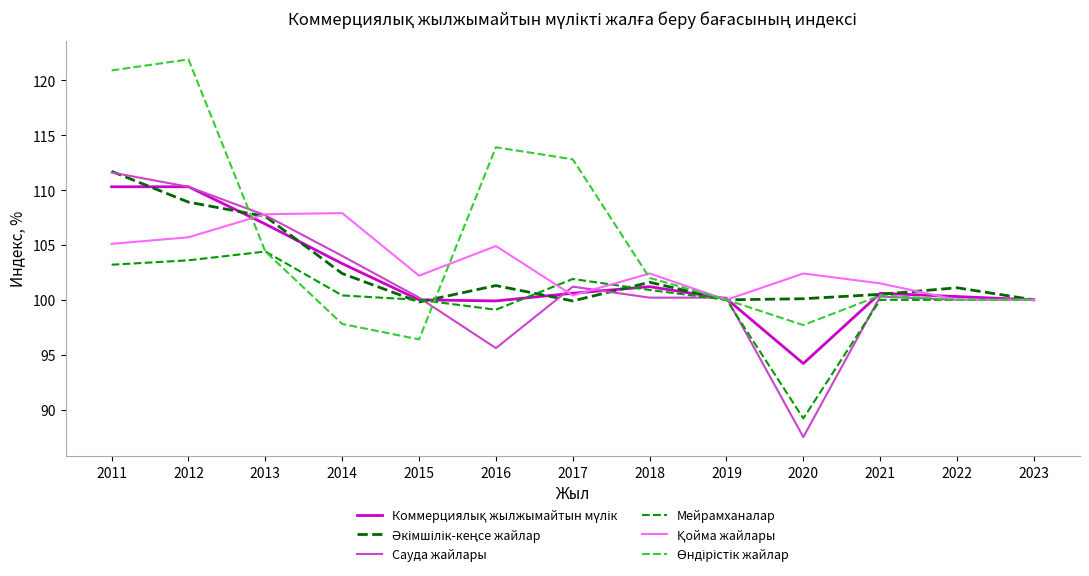

Where does the Мейрамханалар series first go above 100?

2011